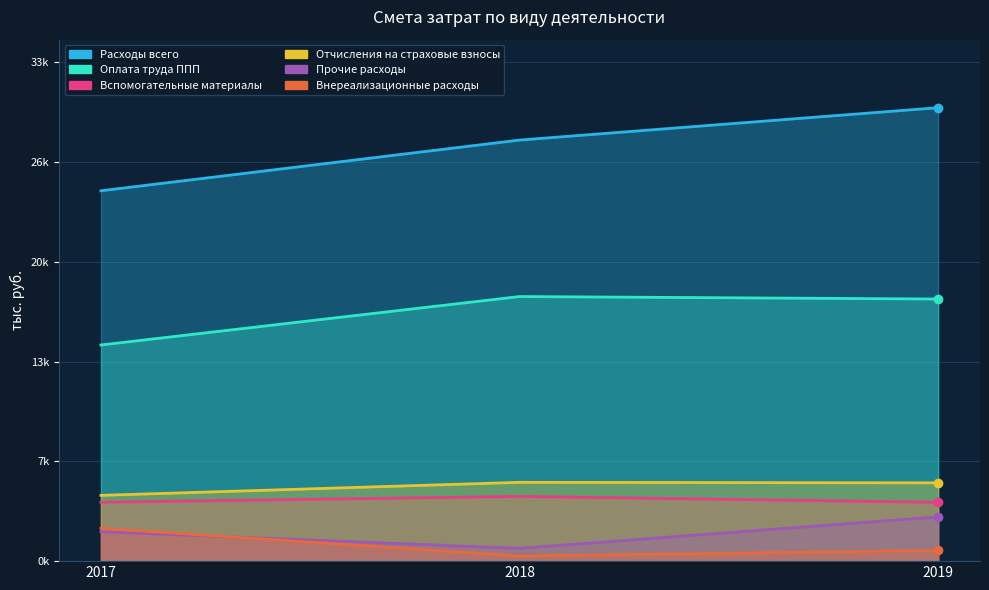

At 2018, list the series in order from smallest to largest.

Внереализационные расходы, Прочие расходы, Вспомогательные материалы, Отчисления на страховые взносы, Оплата труда ППП, Расходы всего